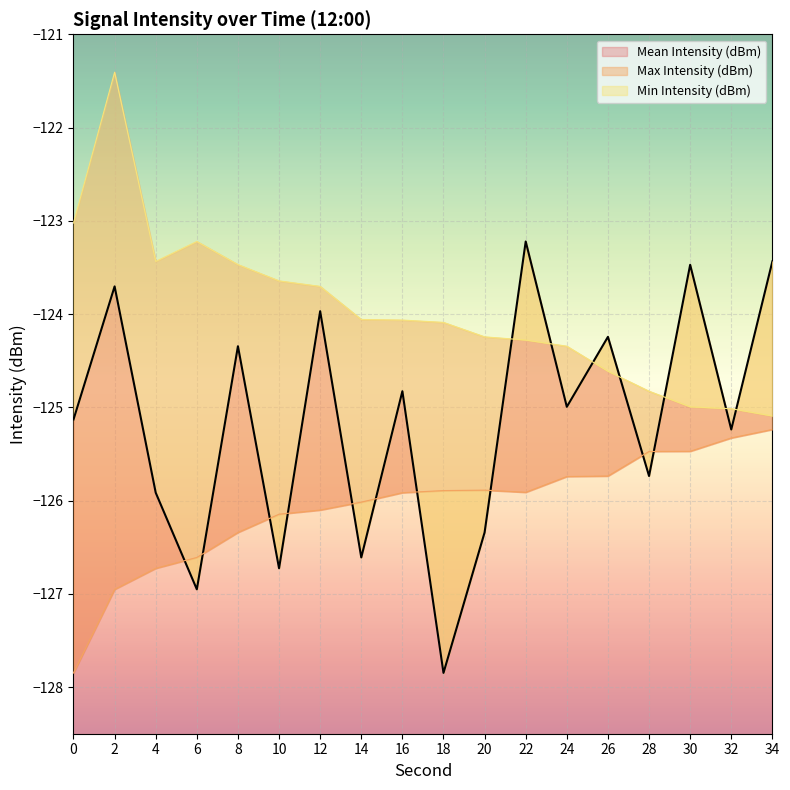

Which label corresponds to the largest value in the chart?

2